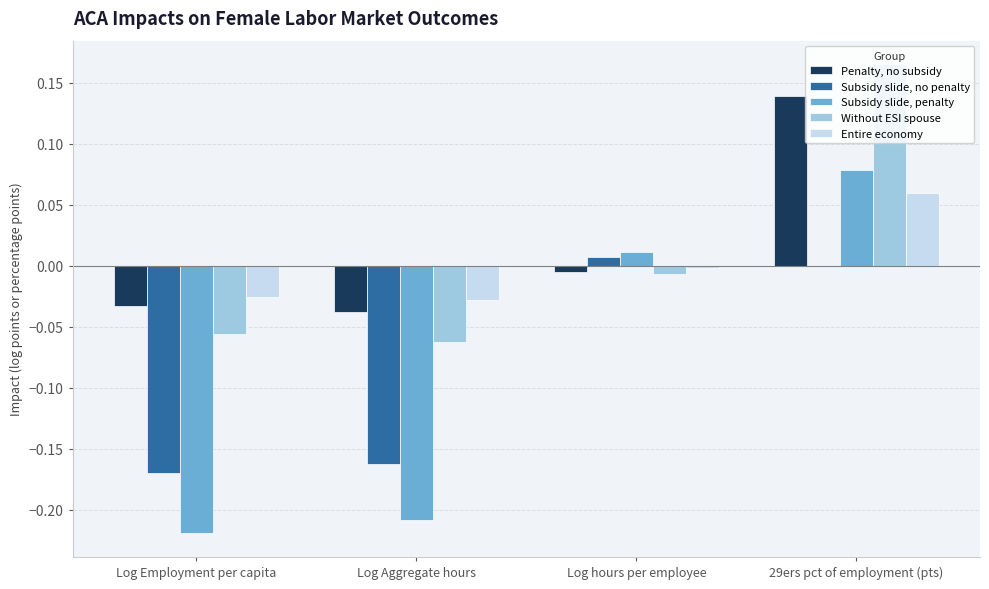

What are all the series names shown in the legend?

Penalty, no subsidy, Subsidy slide, no penalty, Subsidy slide, penalty, Without ESI spouse, Entire economy